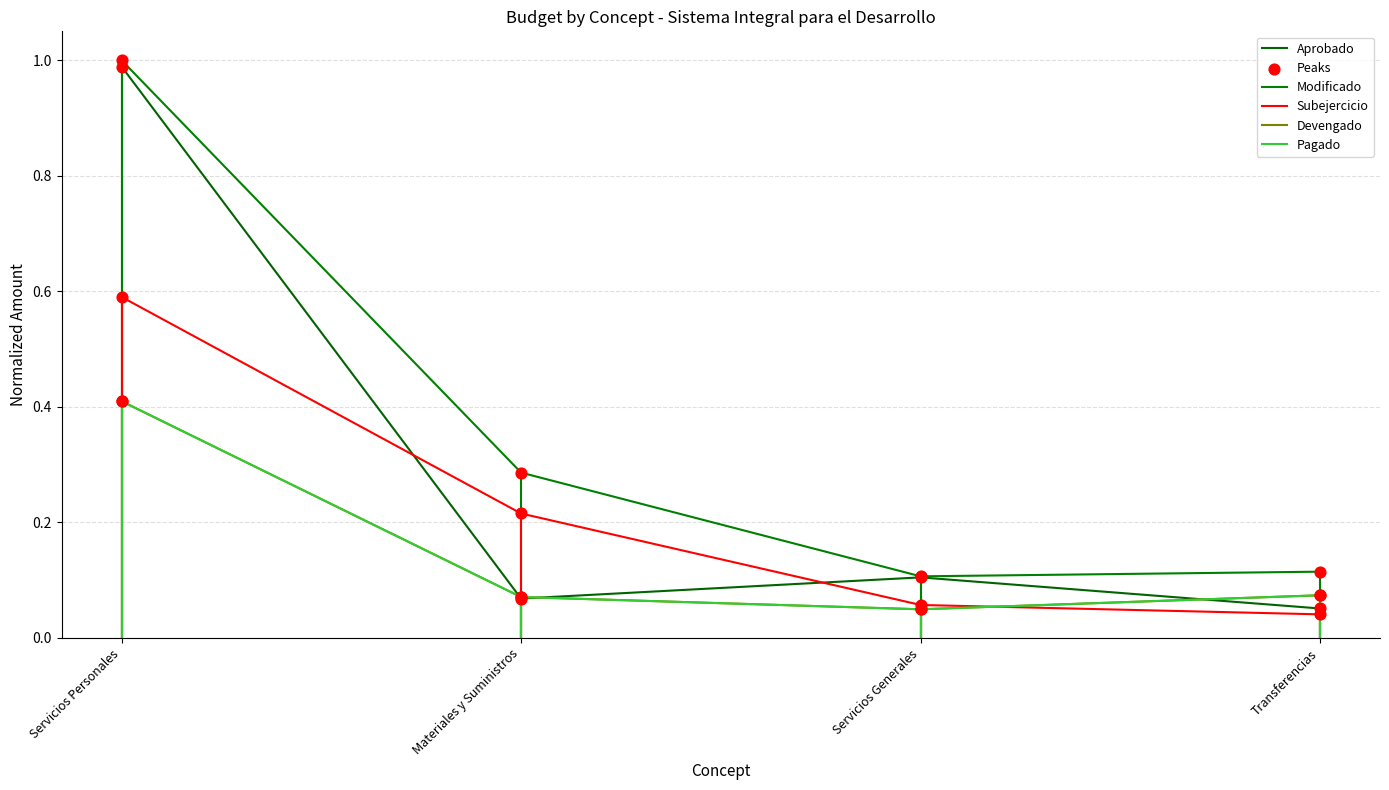

Is this an area chart (filled region under the line)?

No